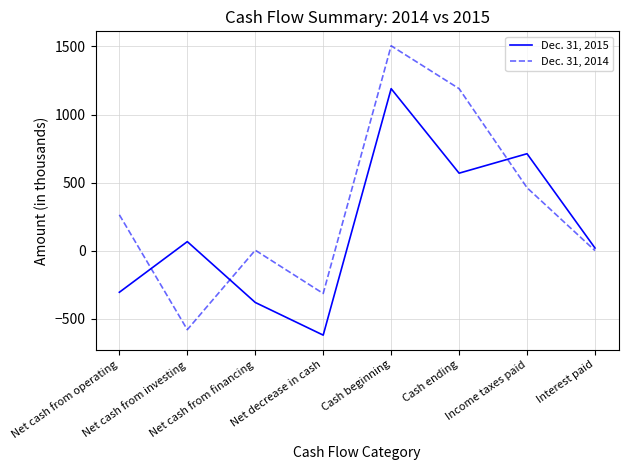

After their last crossing, which series has the higher values: Dec. 31, 2014 or Dec. 31, 2015?

Dec. 31, 2015